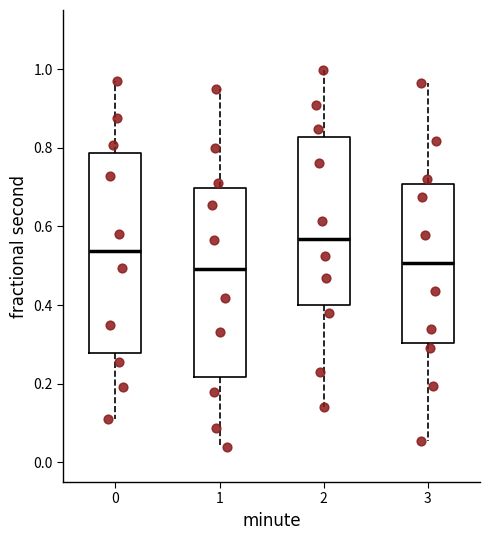

Reading left to right, read every box against the y-axis: the position of its median line, the range the box covers, and the ends of its whiskers. The values are not printed on the chart, so give them approximately, as read against the axis.

0: median 0.54, box 0.28 to 0.78, whiskers 0.10 to 0.96
1: median 0.50, box 0.22 to 0.70, whiskers 0.04 to 0.96
2: median 0.56, box 0.40 to 0.82, whiskers 0.14 to 1.00
3: median 0.50, box 0.30 to 0.70, whiskers 0.06 to 0.96